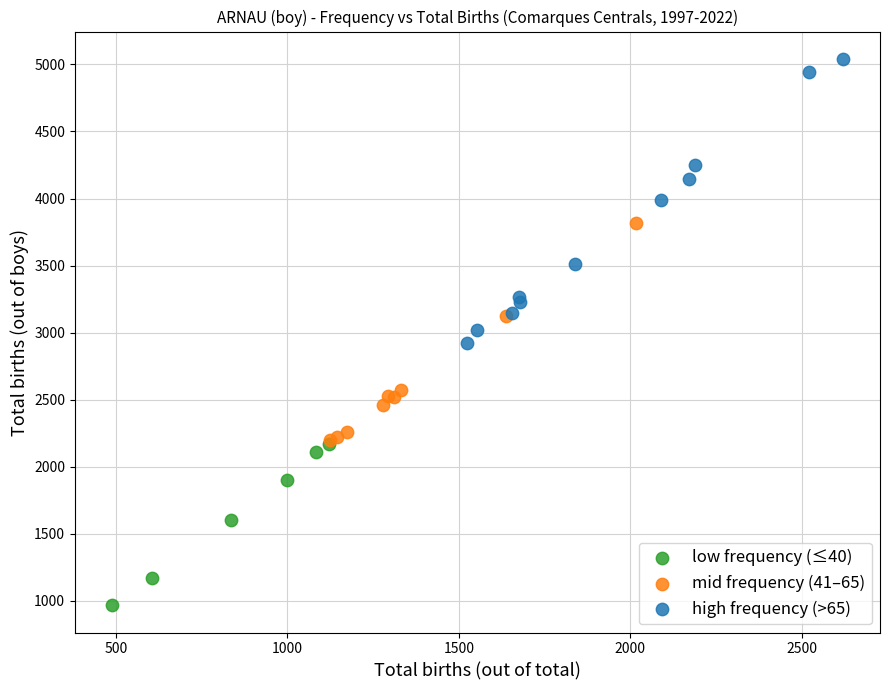

Which series contains the highest Y value?

high frequency (>65)